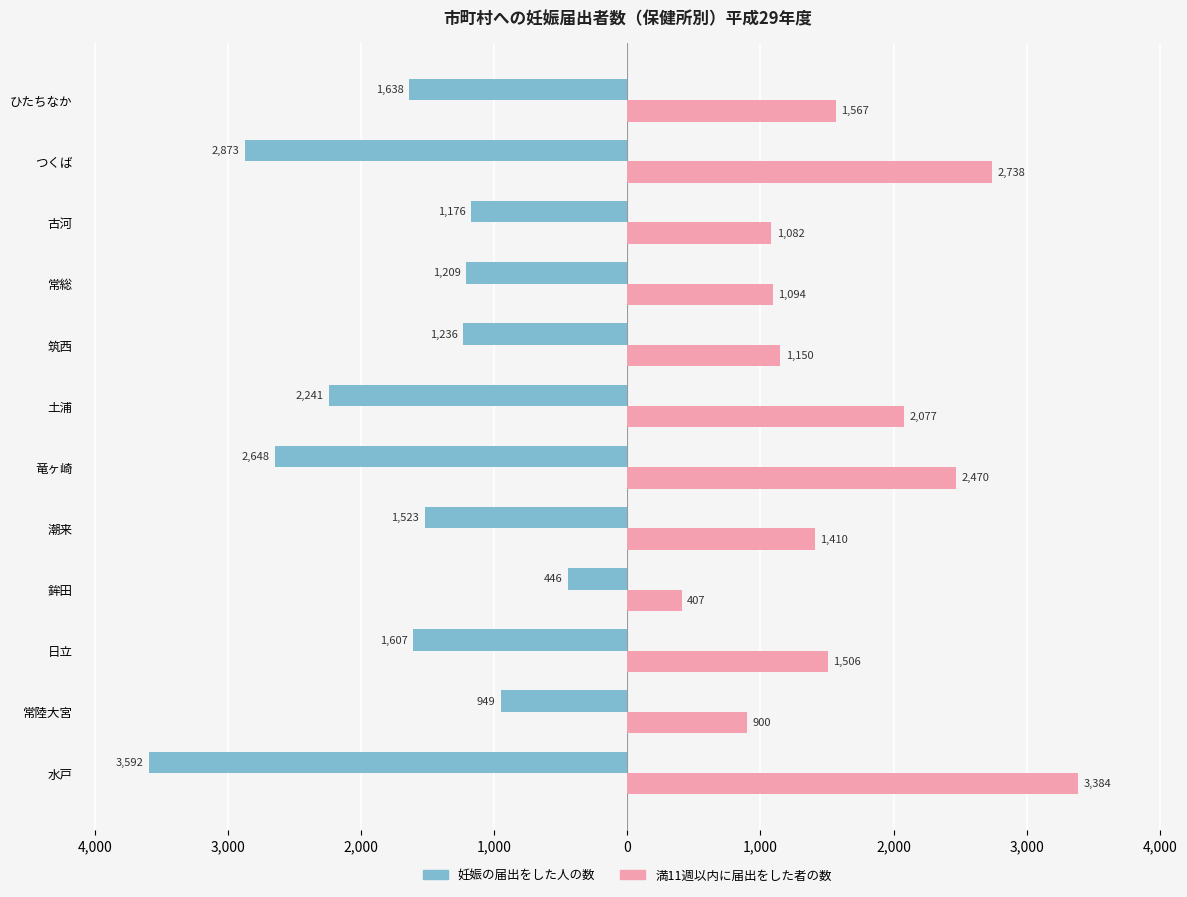

What are all the series names shown in the legend?

妊娠の届出をした人の数, 満11週以内に届出をした者の数